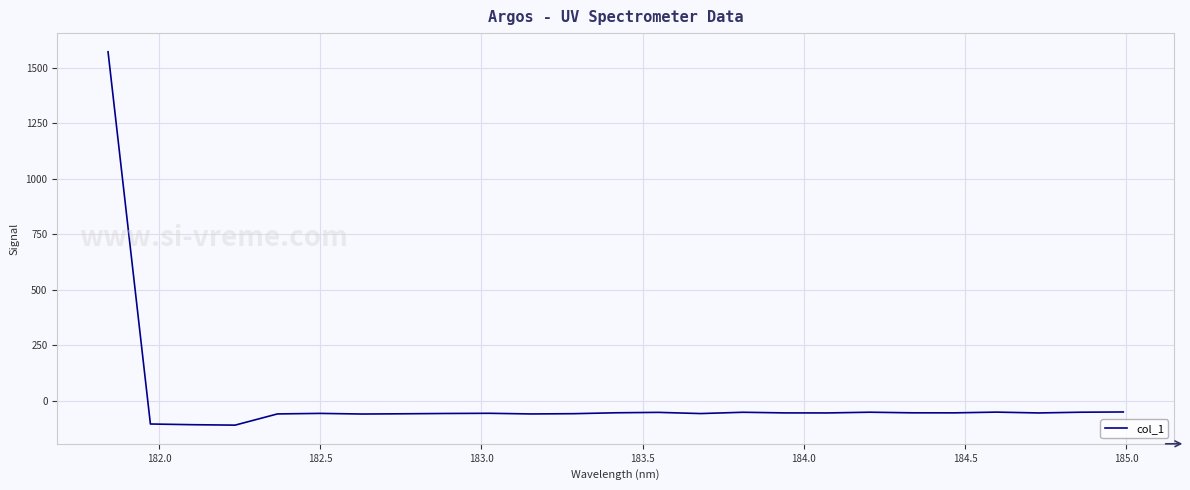

What is the difference between the maximum and minimum values?

1680.9